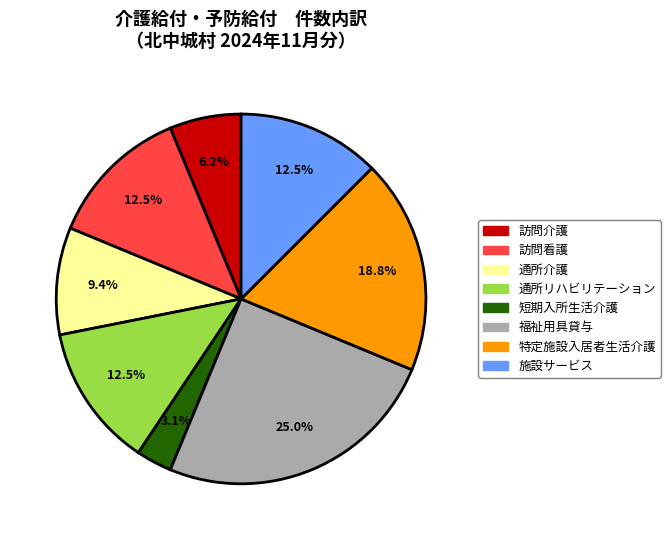

What is the total percentage of 福祉用具貸与 and 施設サービス?

37.5%